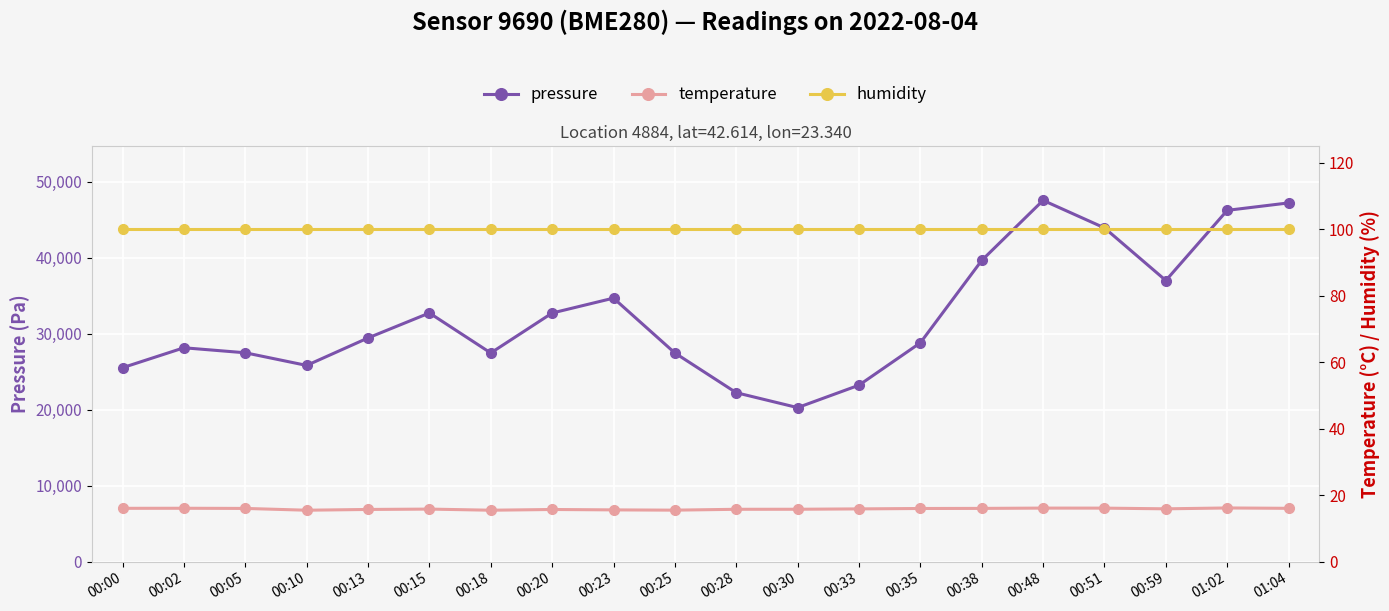

Count the number of data series in this chart.

3